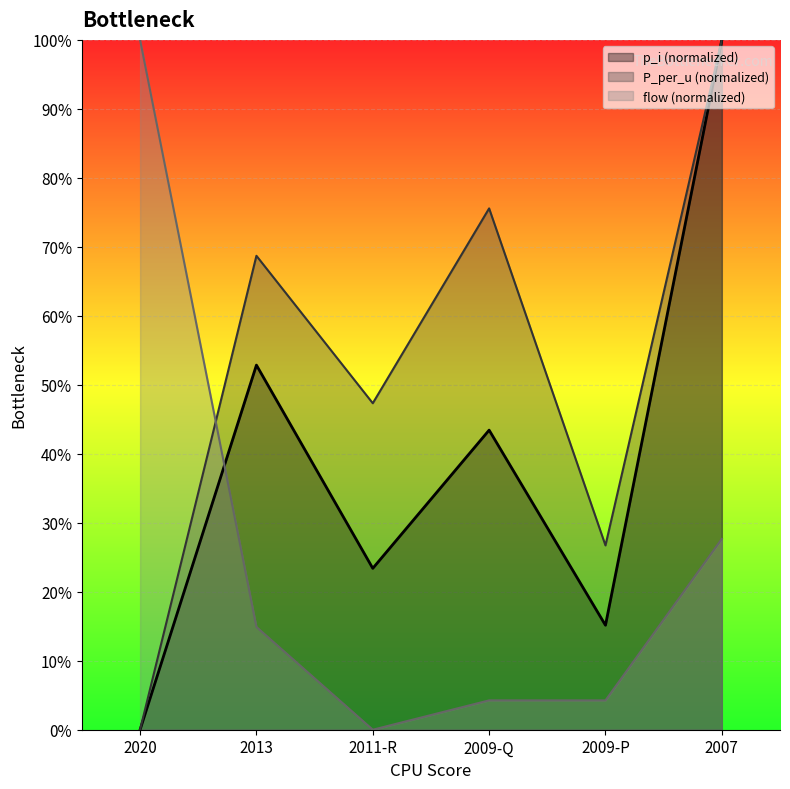

What is the sum of the P_per_u values at 2009-P and 2007?

126.7